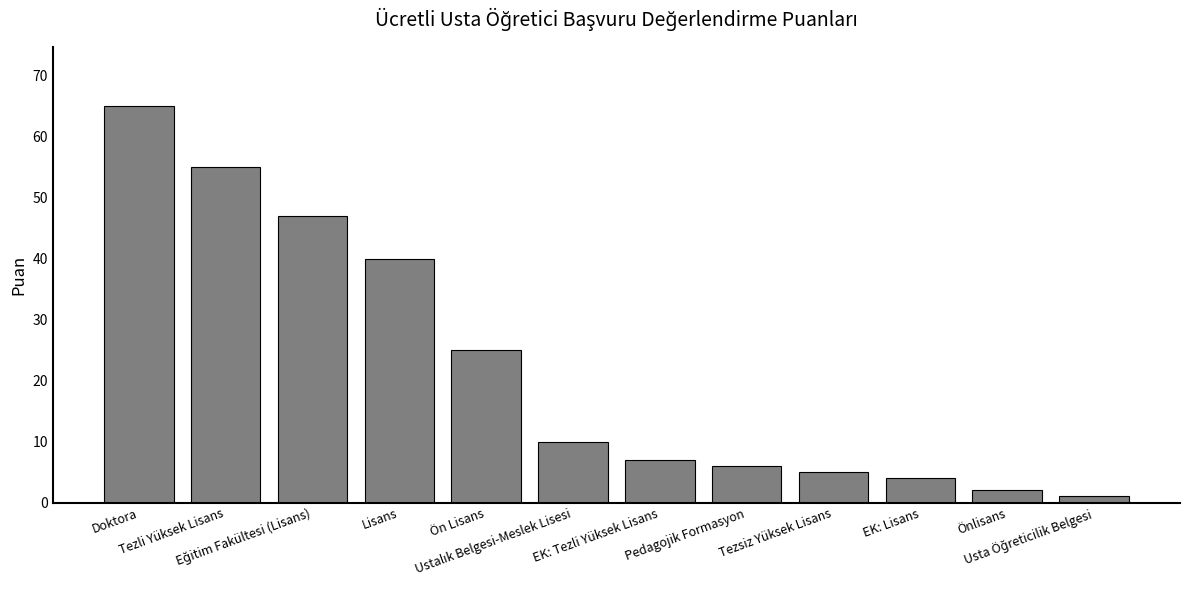

What is the value of the 8th bar from the left?

6